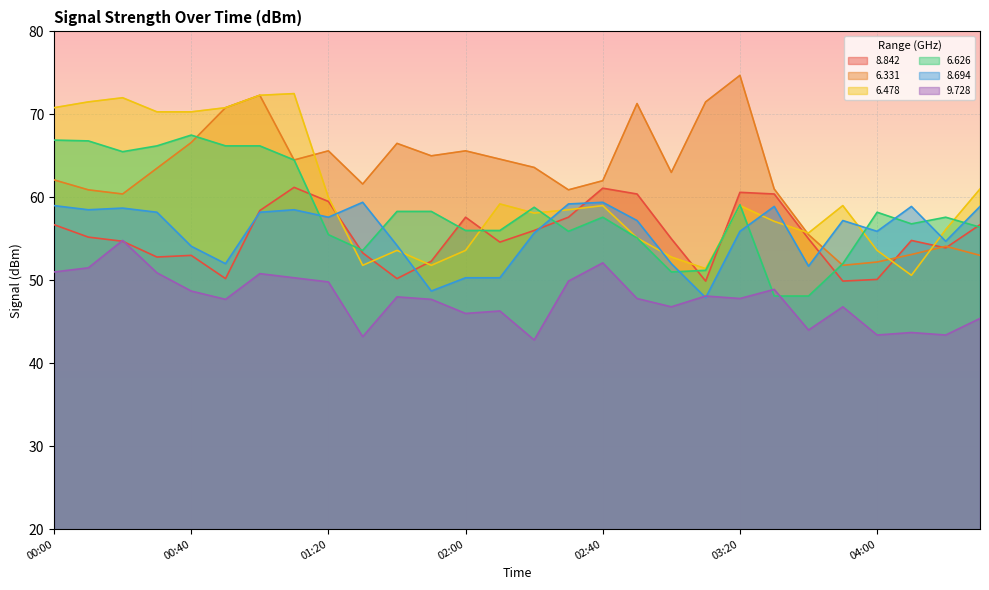

What is the label of the 20th point from the right?

01:20